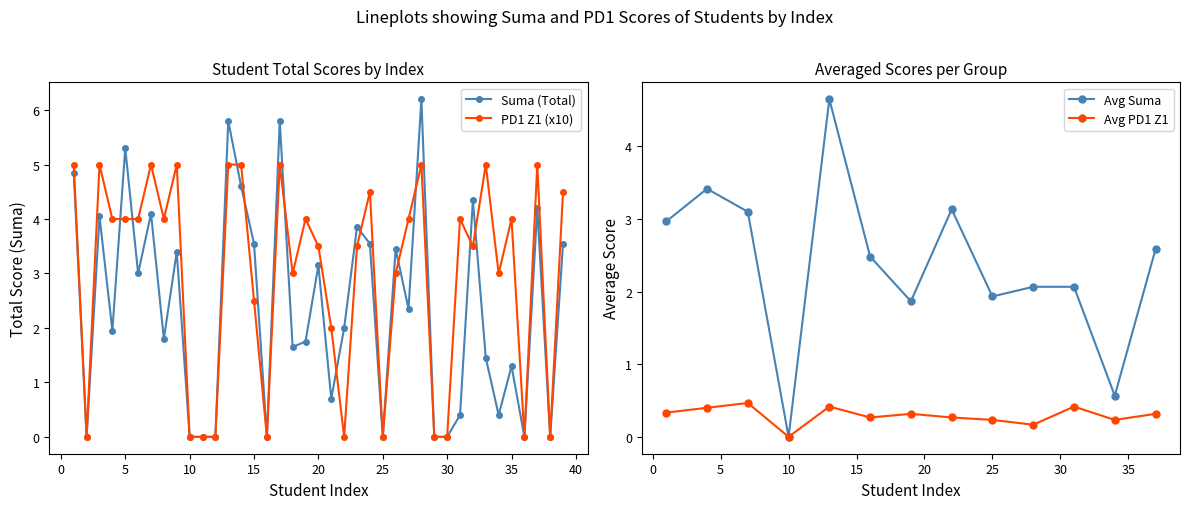

Does the chart display data point markers on the line(s)?

Yes